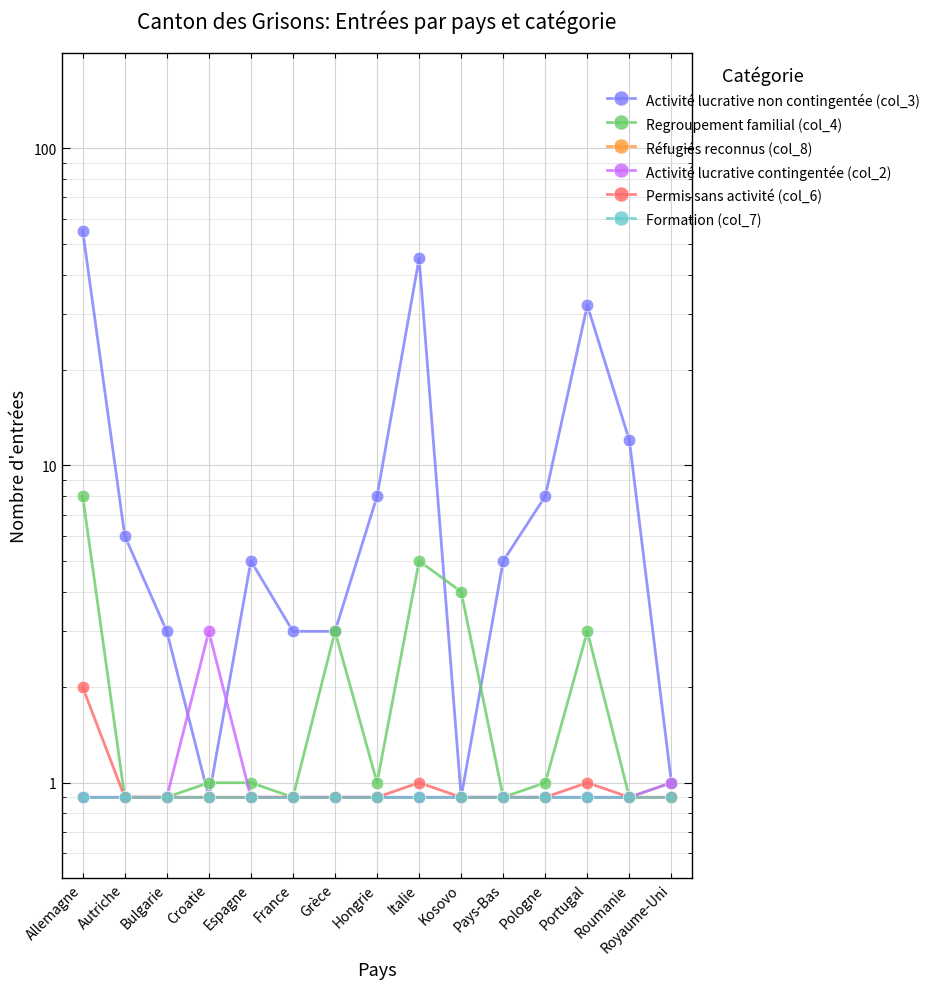

How many lines are shown in the chart?

6